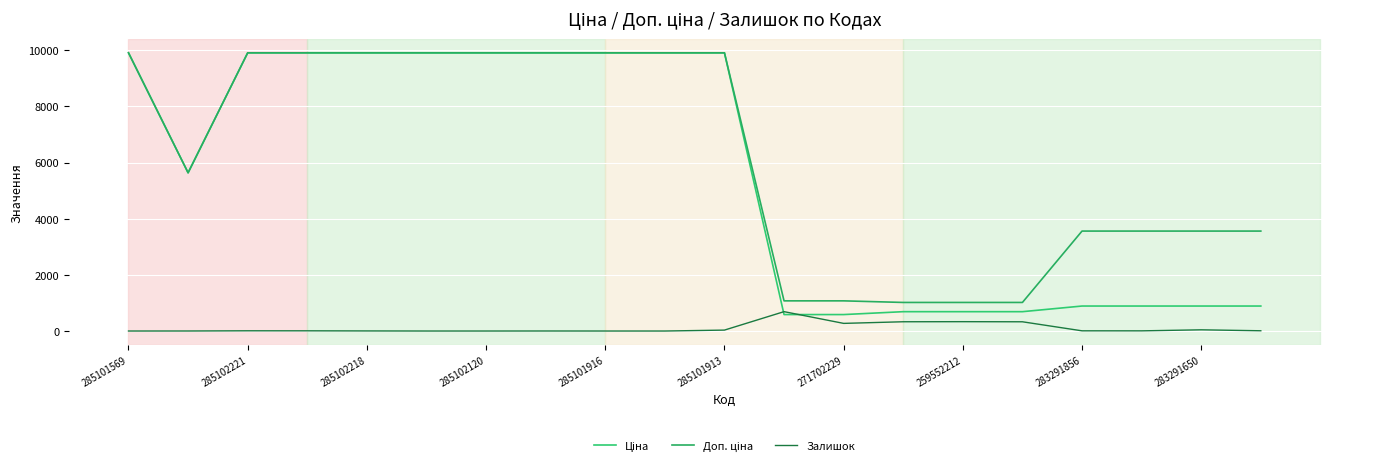

Which series has the widest spread of values?

Ціна